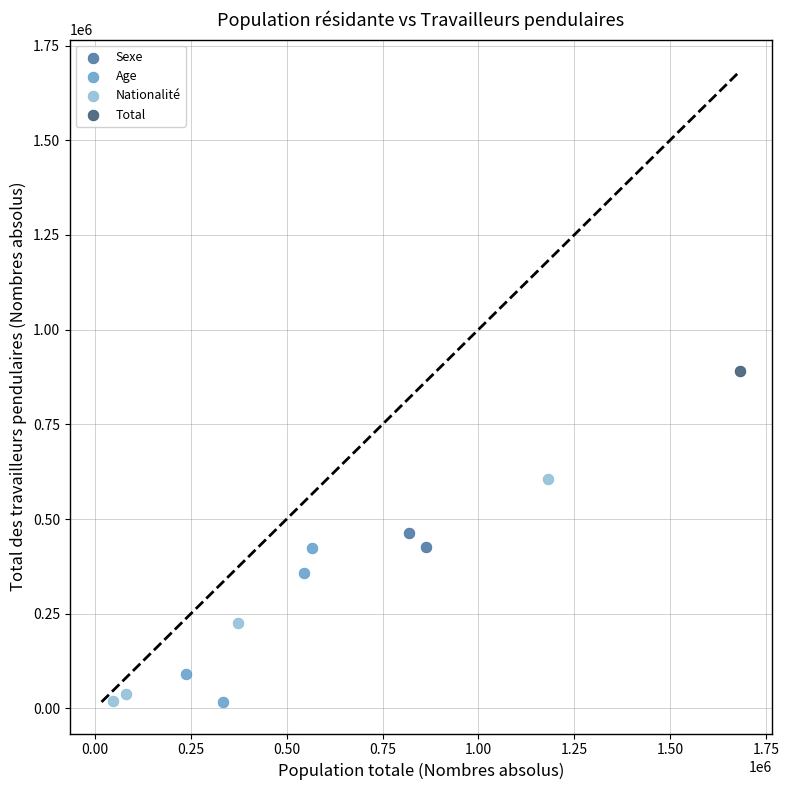

What are all the series names shown in the legend?

Sexe, Age, Nationalité, Total